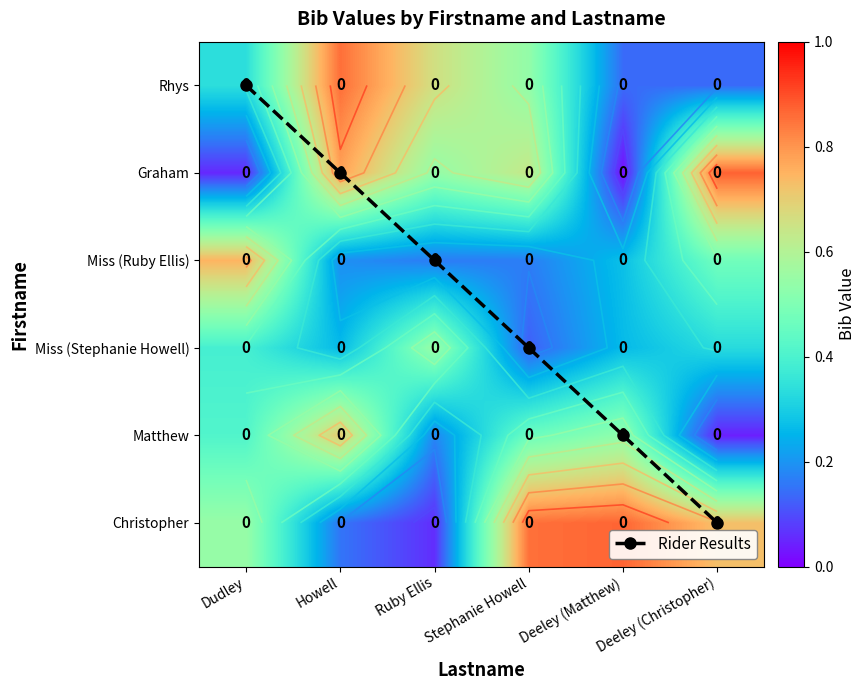

Rank the categories by Christopher value from lowest to highest.

Ruby Ellis, Howell, Dudley, Deeley (Christopher), Stephanie Howell, Deeley (Matthew)